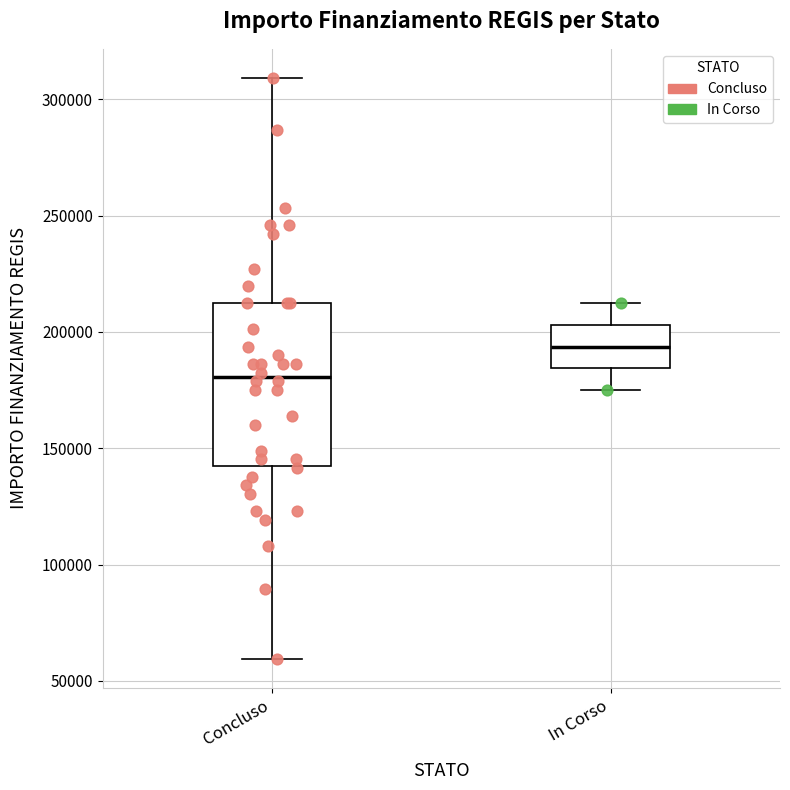

Which box's median line is the highest?

In Corso